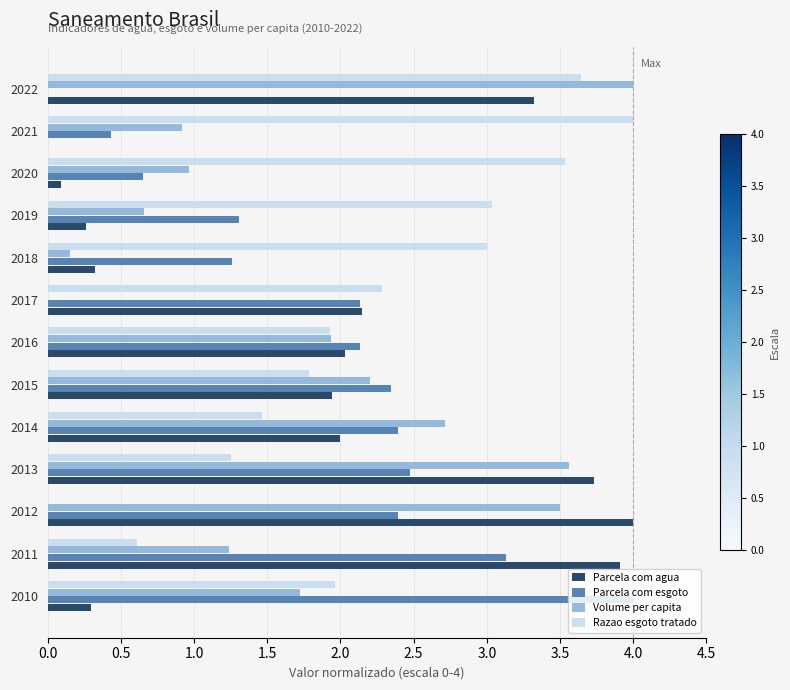

Which series has the largest total across all categories?

Razao esgoto tratado